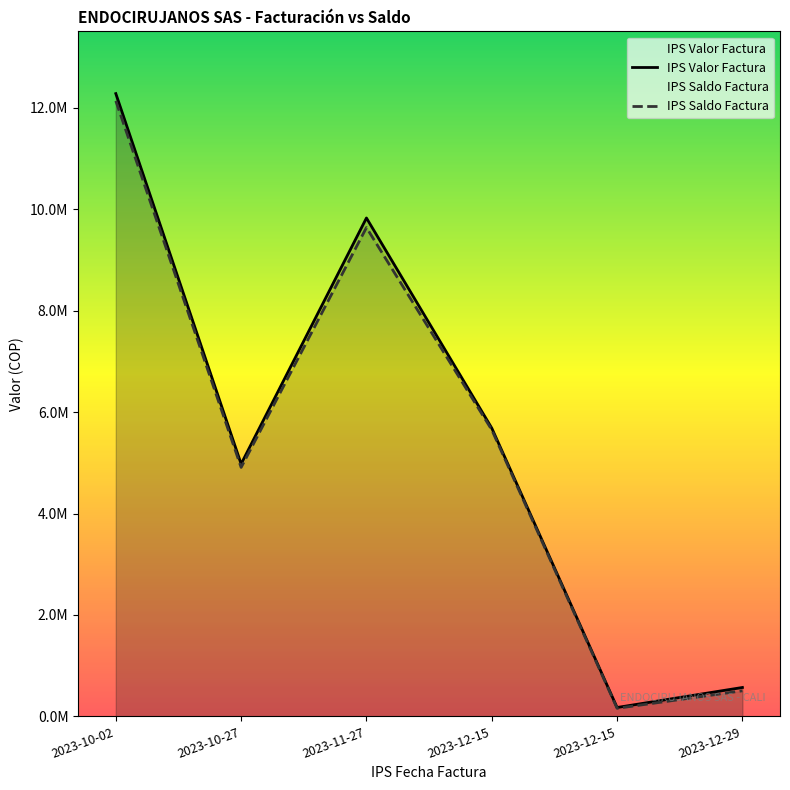

At which label is IPS Valor Factura closest to 6228725?

2023-12-15